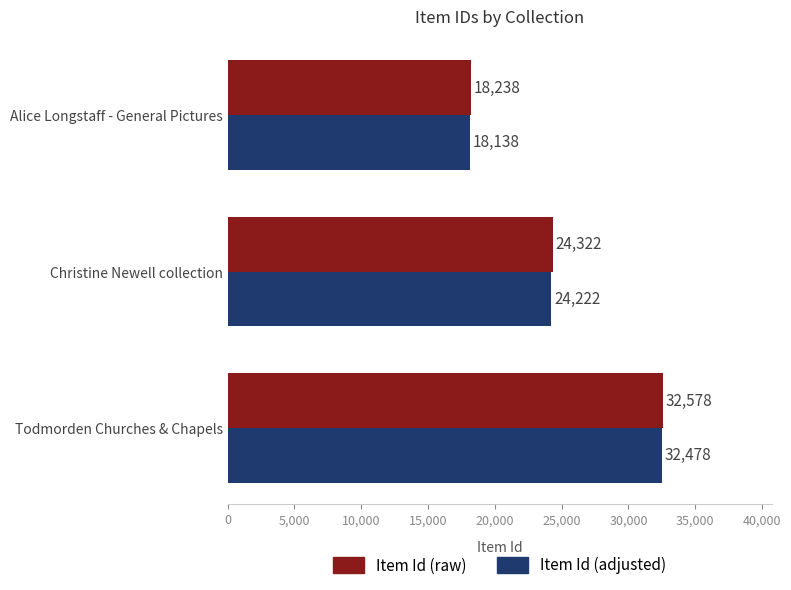

Is it true that Item Id (adjusted) equals 29849 at Alice Longstaff - General Pictures?

False